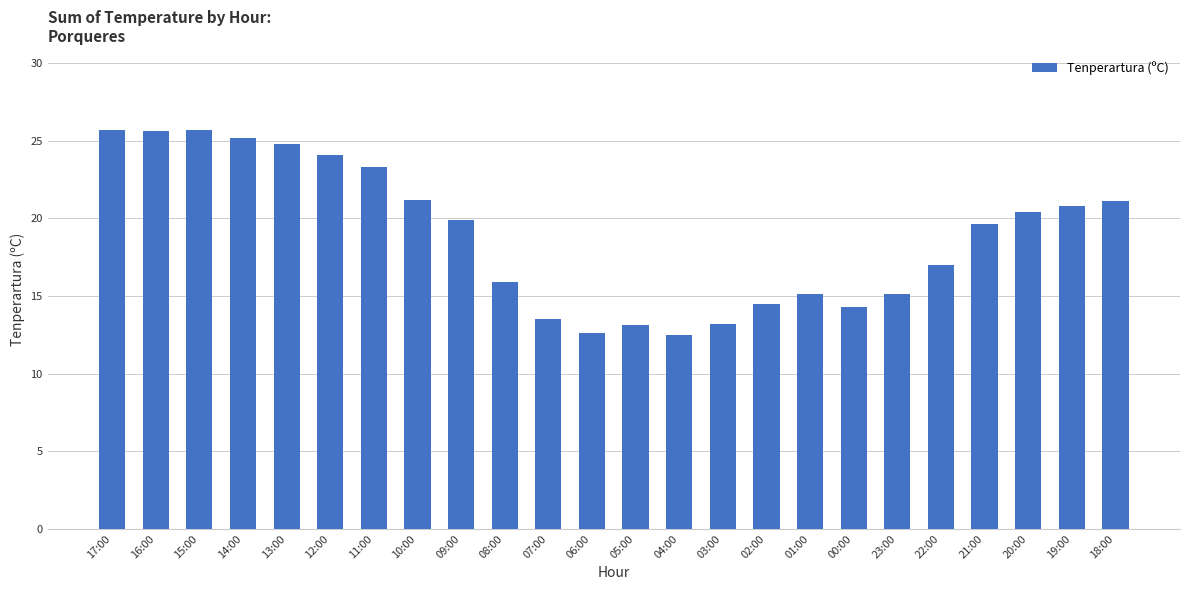

What is the value of the 1st bar from the left?

25.7